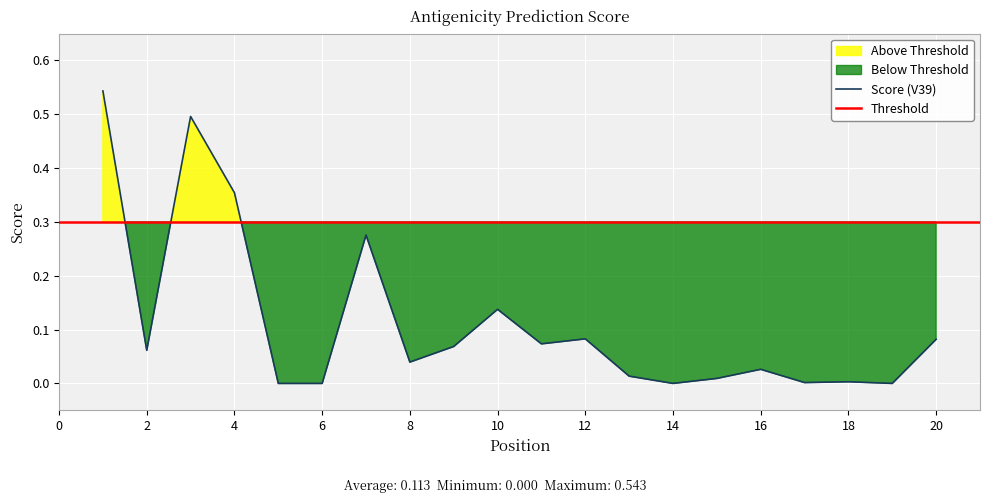

Reading left to right, what are all the values shown in this chart?

1=0.5	2=0.1	3=0.5	4=0.4	5=0.0	6=0.0	7=0.3	8=0.0	9=0.1	10=0.1	11=0.1	12=0.1	13=0.0	14=0.0	15=0.0	16=0.0	17=0.0	18=0.0	19=0.0	20=0.1